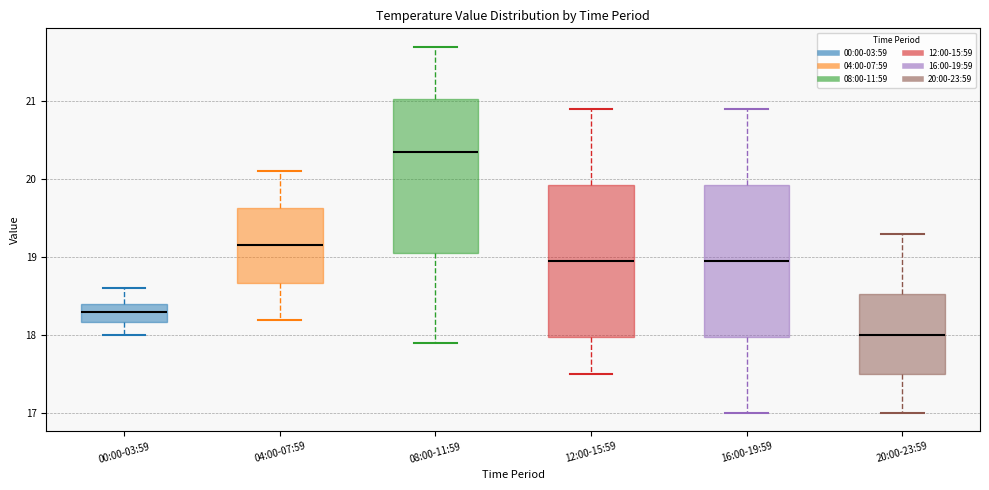

Which box has the highest median line?

08:00-11:59